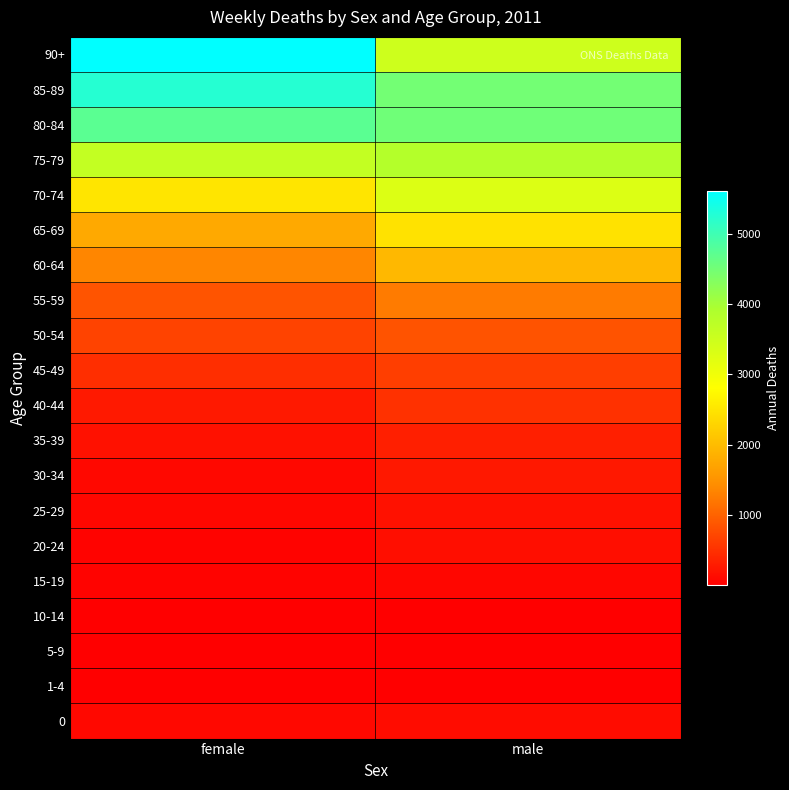

Reading left to right, extract all data points from this chart.

0: female=99	male=139
1-4: female=18	male=19
5-9: female=10	male=17
10-14: female=12	male=14
15-19: female=43	male=78
20-24: female=52	male=153
25-29: female=89	male=188
30-34: female=104	male=251
35-39: female=188	male=334
40-44: female=269	male=513
45-49: female=470	male=635
50-54: female=691	male=850
55-59: female=860	male=1256
60-64: female=1359	male=1955
65-69: female=1767	male=2460
70-74: female=2501	male=3291
75-79: female=3623	male=3817
80-84: female=4734	male=4523
85-89: female=5248	male=4489
90+: female=5610	male=3481